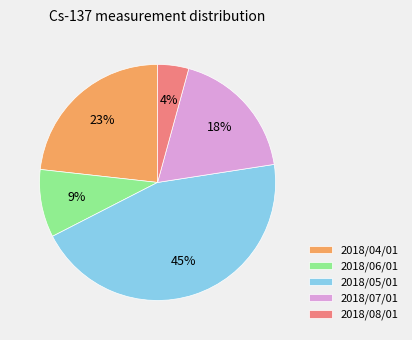

Does 2018/04/01 account for over 50% of the chart?

No